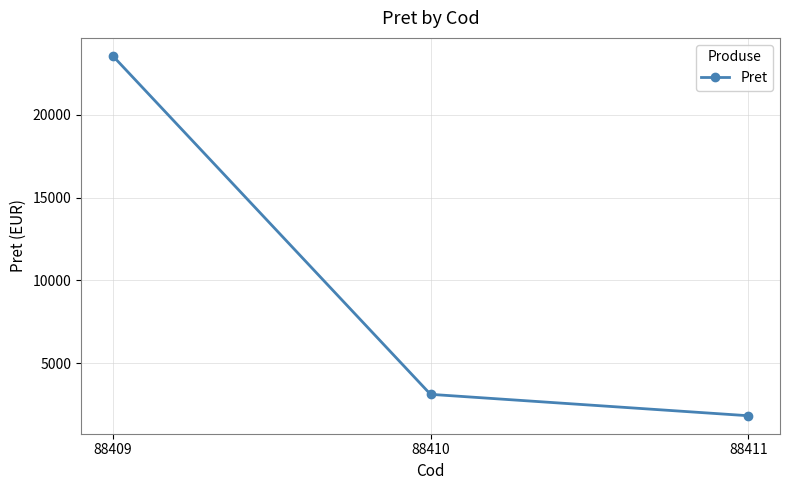

How many distinct data groups are displayed?

1